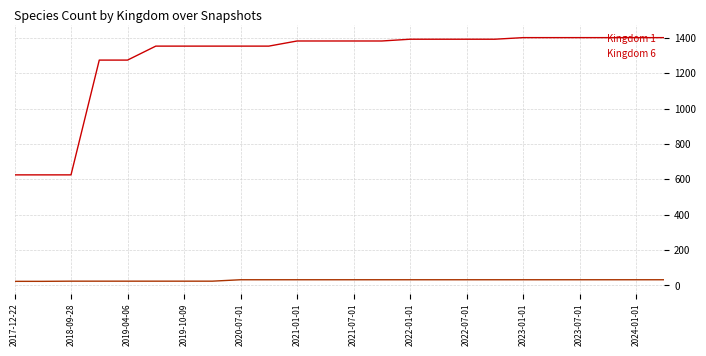

Which series has the largest total across all categories?

Kingdom 1